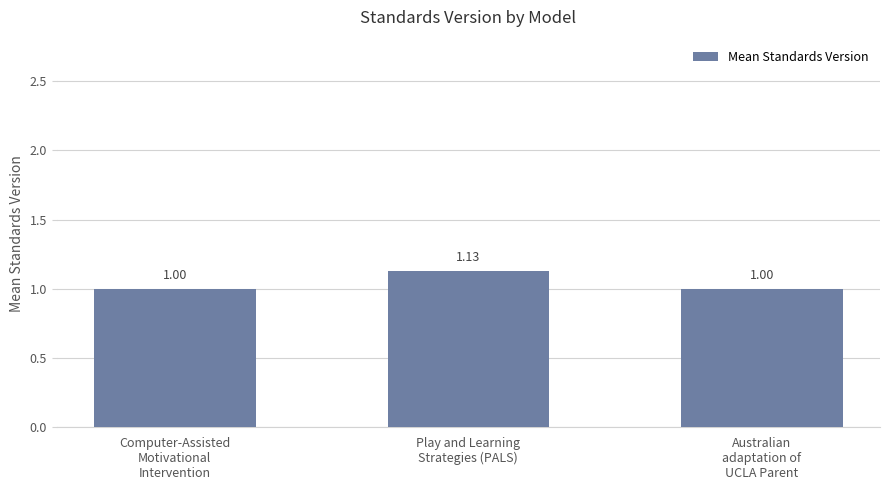

Is it true that the value at Computer-Assisted
Motivational
Intervention is 1.0?

True